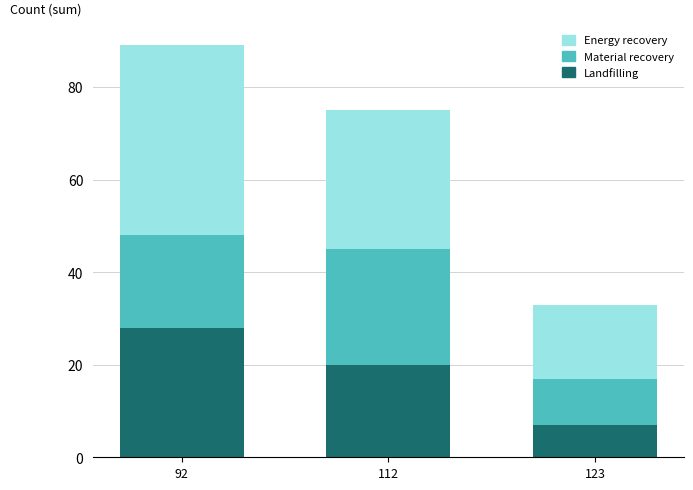

What is the total value across all series at 112?

75